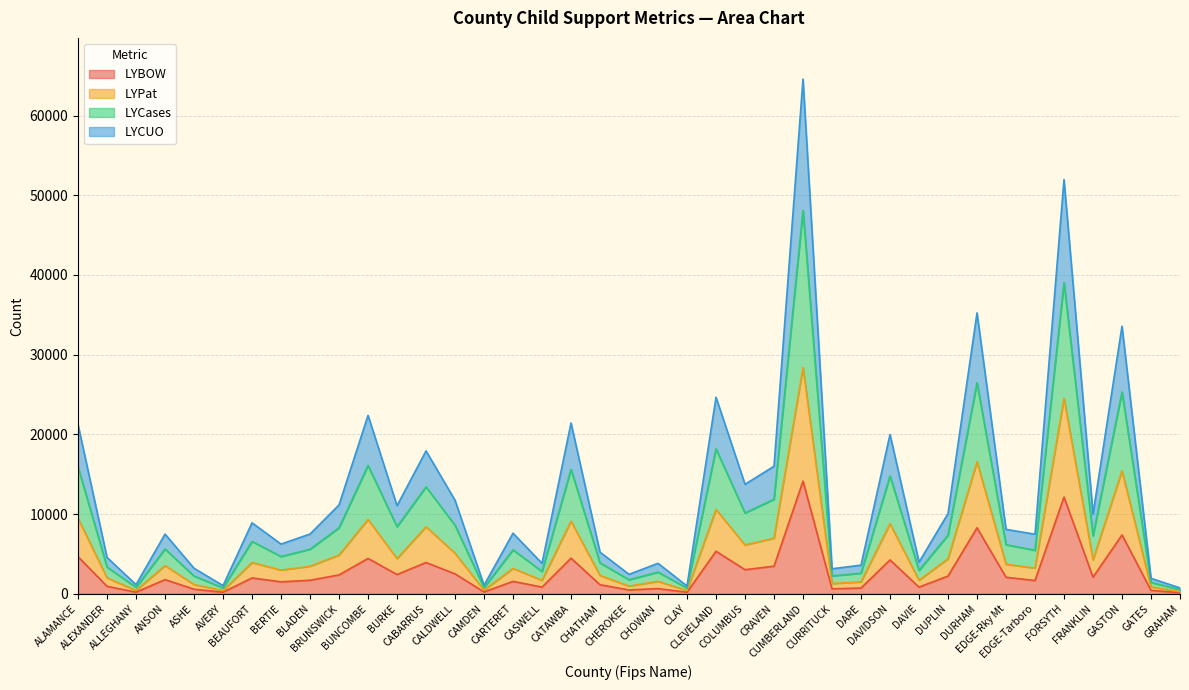

What is the highest value of the LYBOW series?

14134